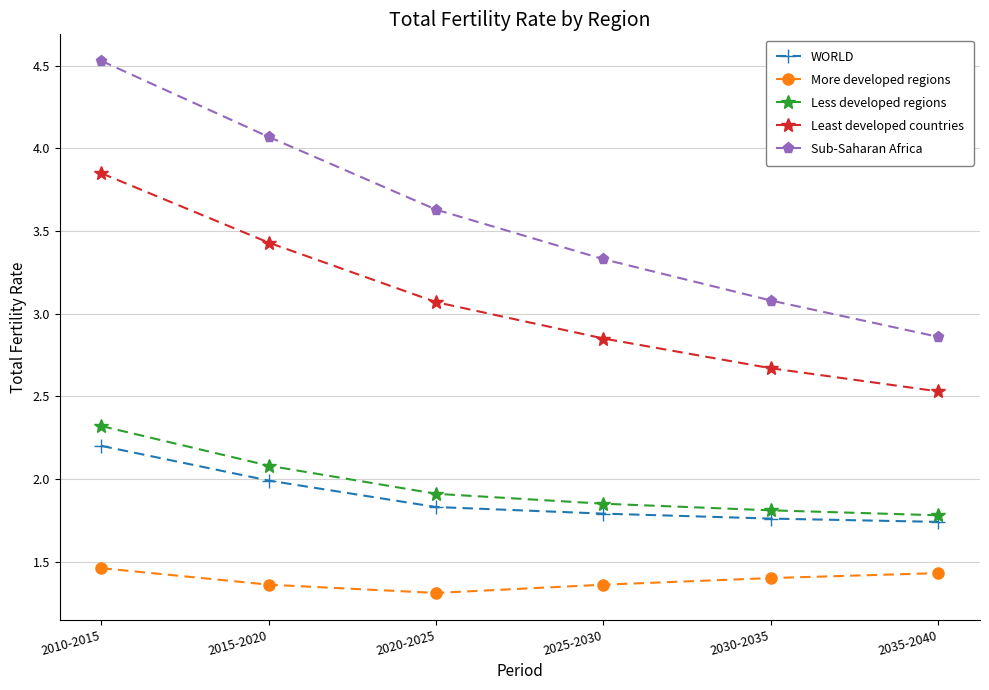

What is the average value of the Least developed countries series?

3.1